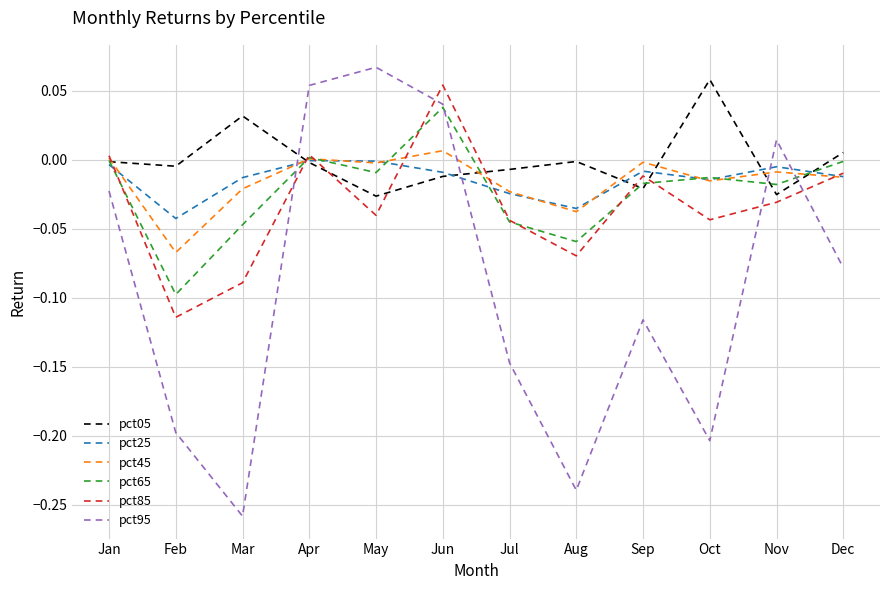

Which series changed the most between Sep and Nov?

pct95